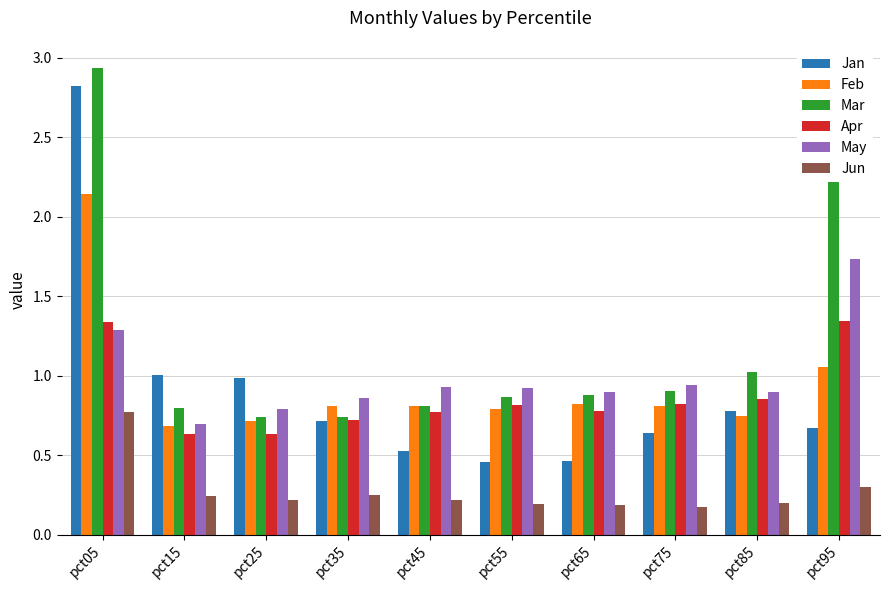

What is the difference between the second highest and second lowest values in the Mar series?

1.9